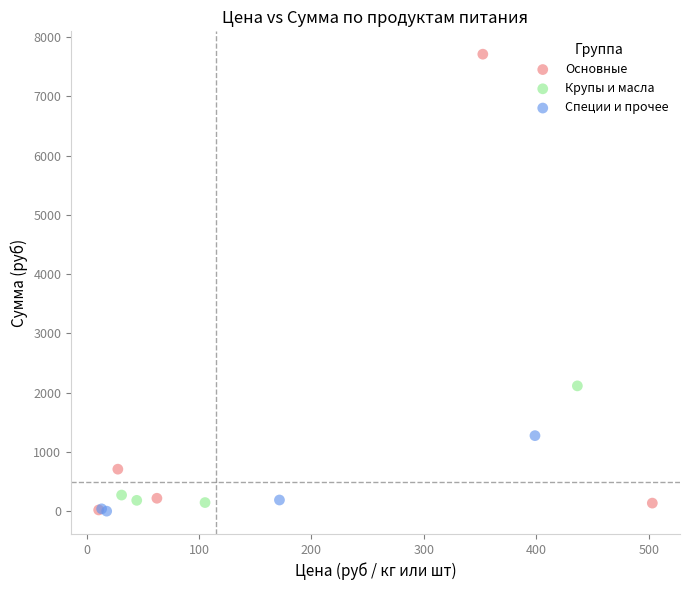

Which series has the largest Y range (max minus min)?

Основные